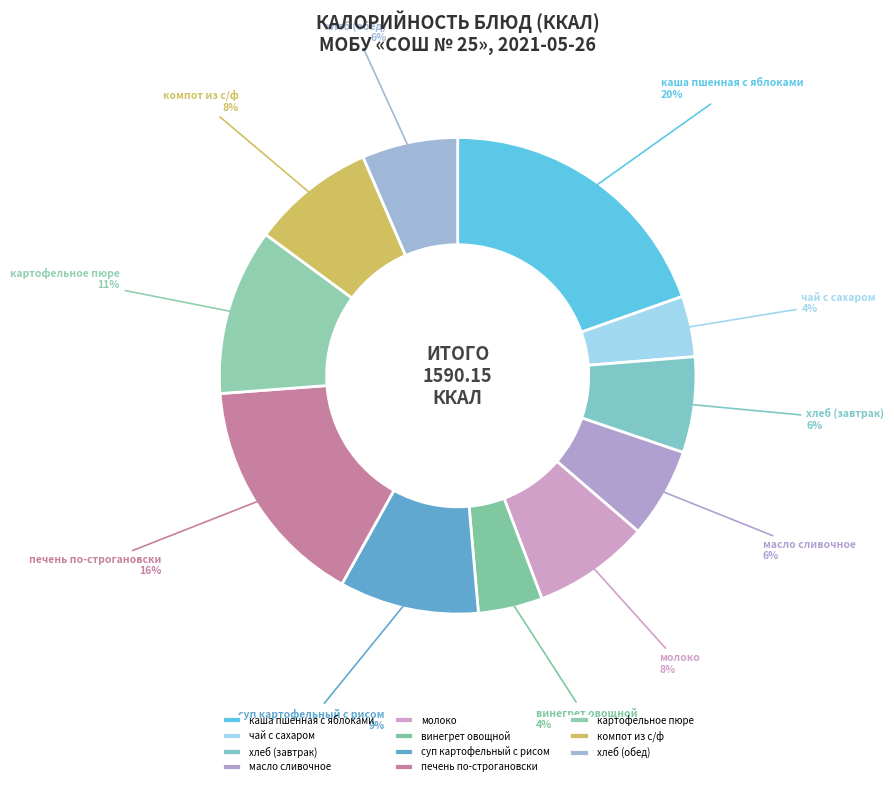

Is there a majority slice in this chart?

No